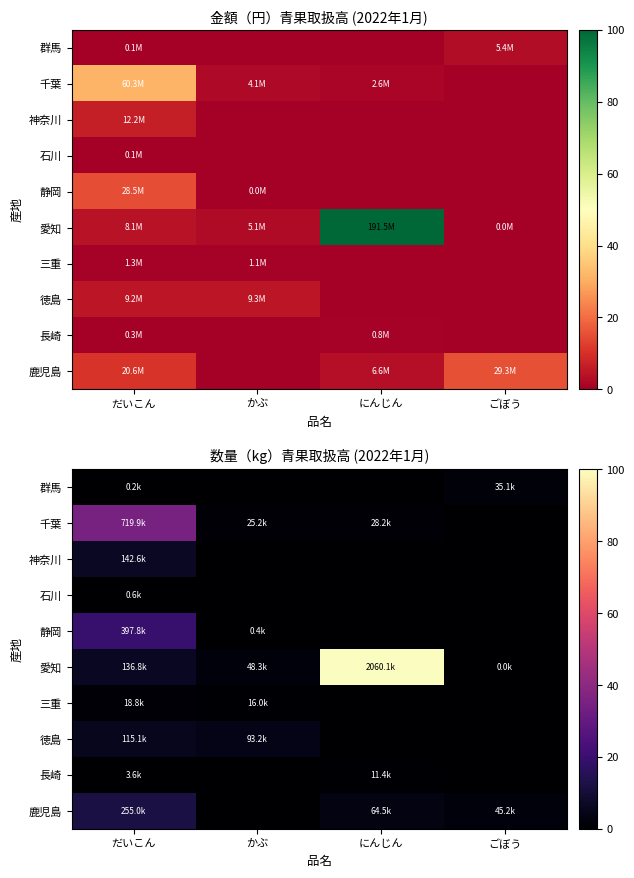

At which category is the sum across all series the highest?

にんじん